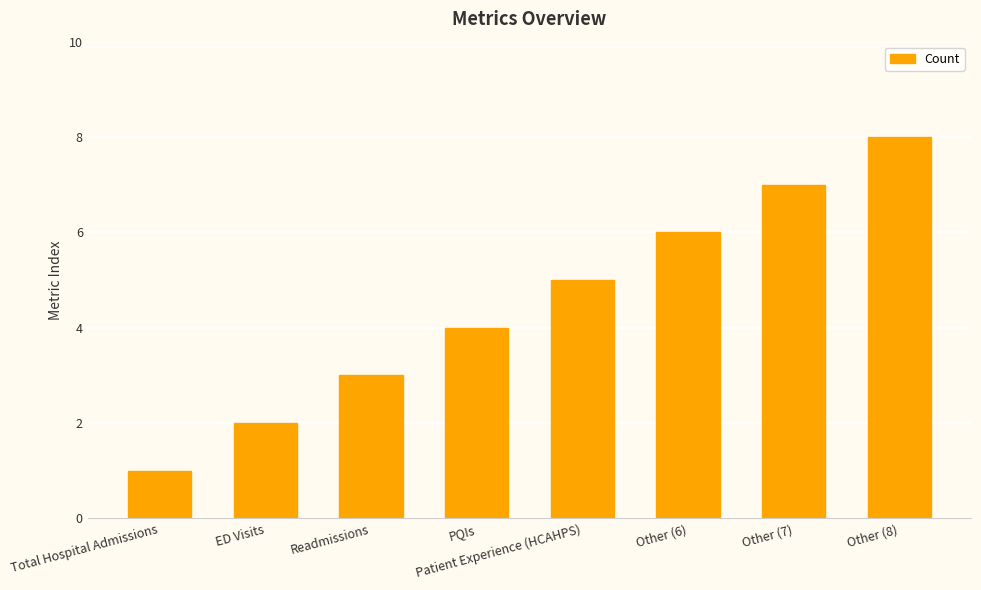

What is the sum of the values at Other (8) and Other (7)?

15